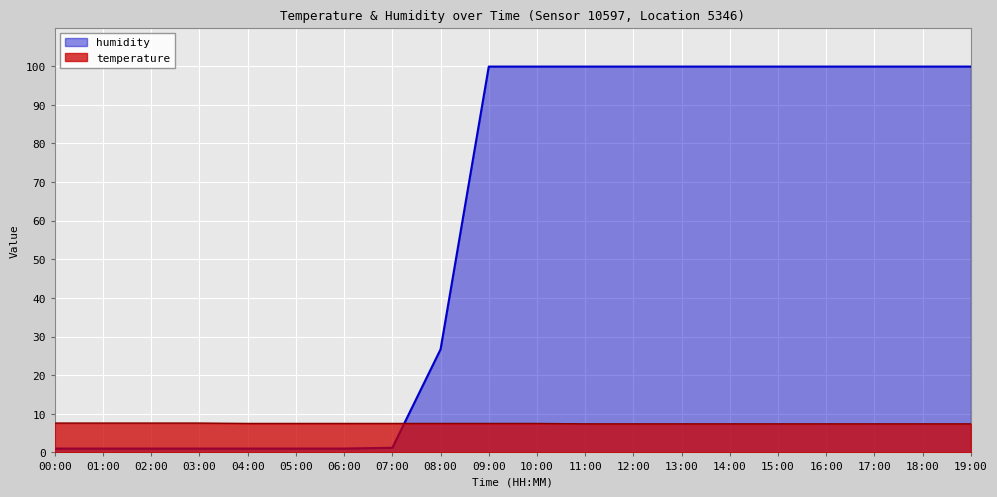

Count the temperature values in the range 7 to 8.

20